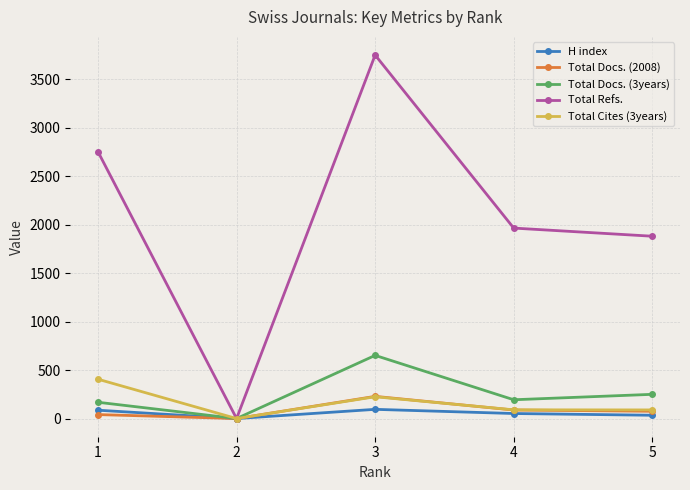

Rank the series at 1 from lowest to highest value.

Total Docs. (2008), H index, Total Docs. (3years), Total Cites (3years), Total Refs.